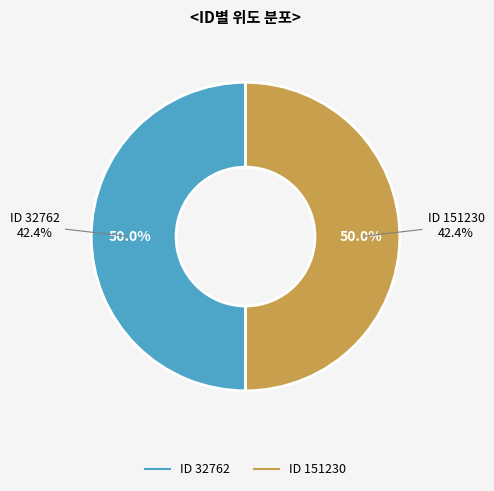

Is it true that 32762 is 65% of the pie?

False